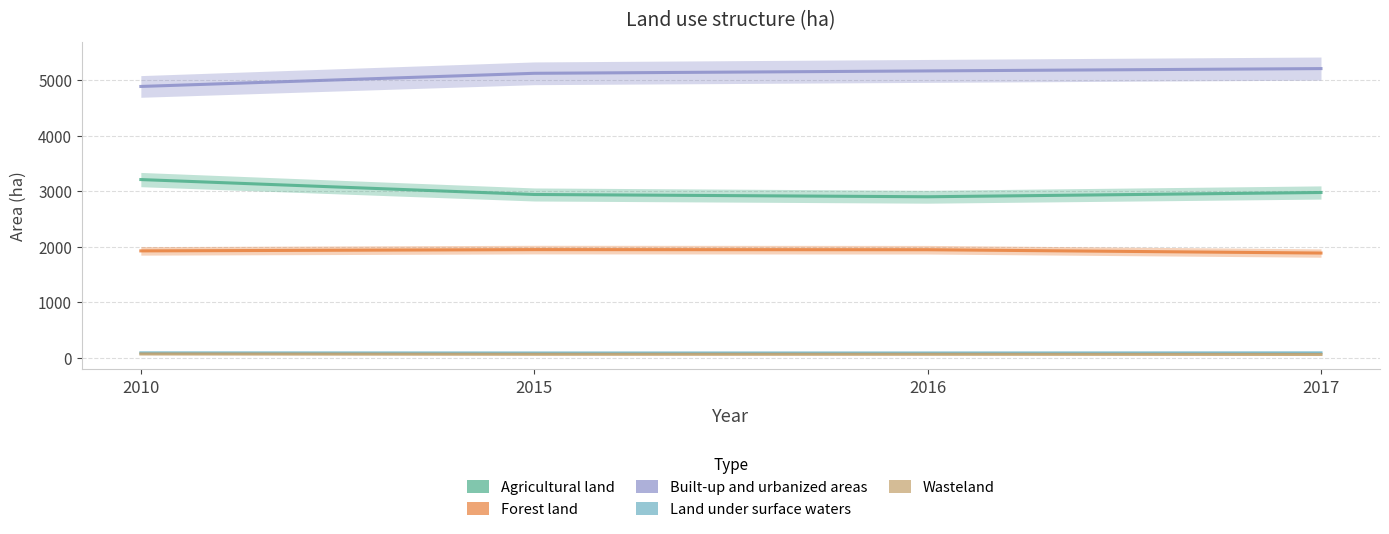

What is the total value across all series at 2016?

10156